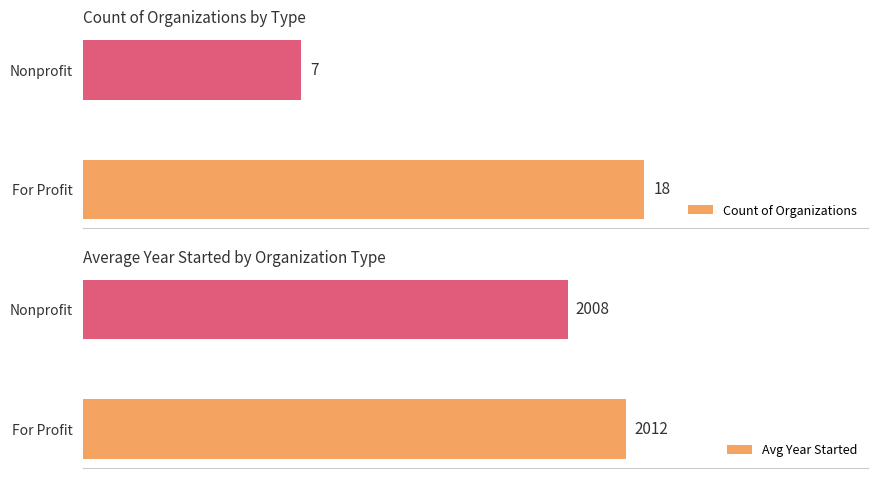

Where is Count of Organizations nearest to the value 12?

Nonprofit